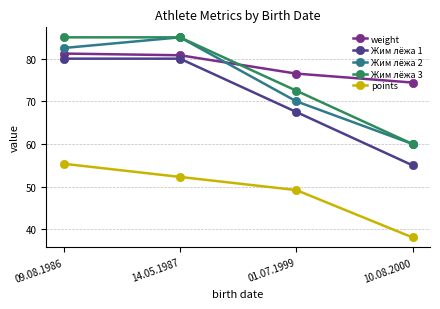

Is this an area chart (filled region under the line)?

No